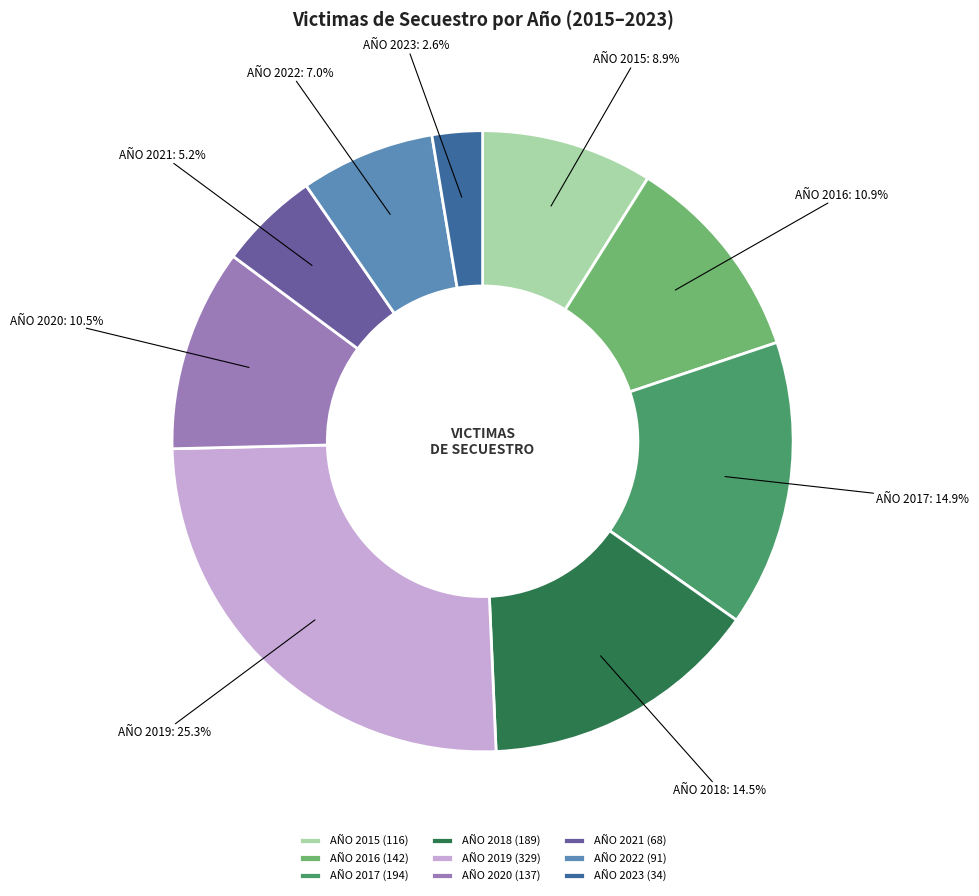

What percentage do AÑO 2020 and AÑO 2017 together represent?

25.5%